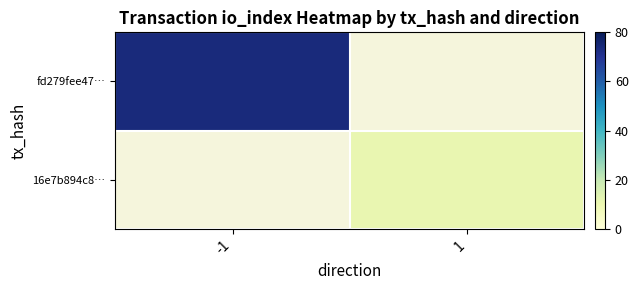

What is the minimum value shown in the chart?

11.0